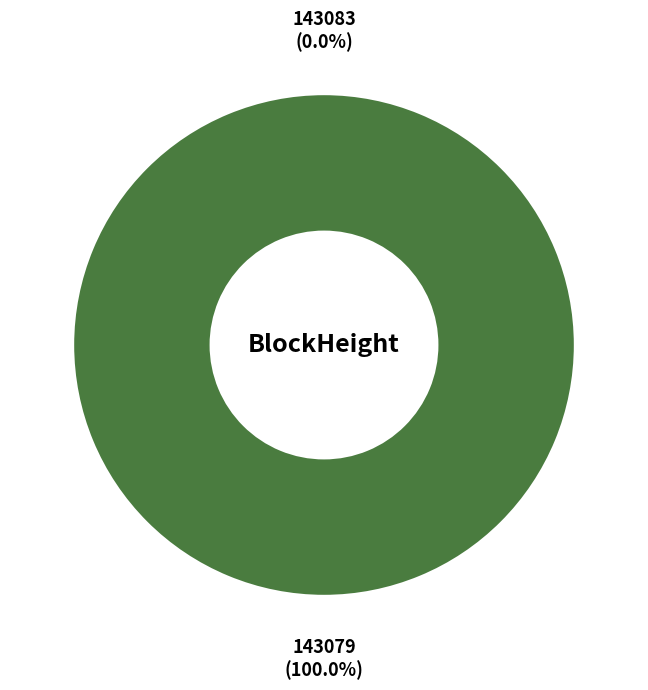

How many slices are in this pie chart?

2